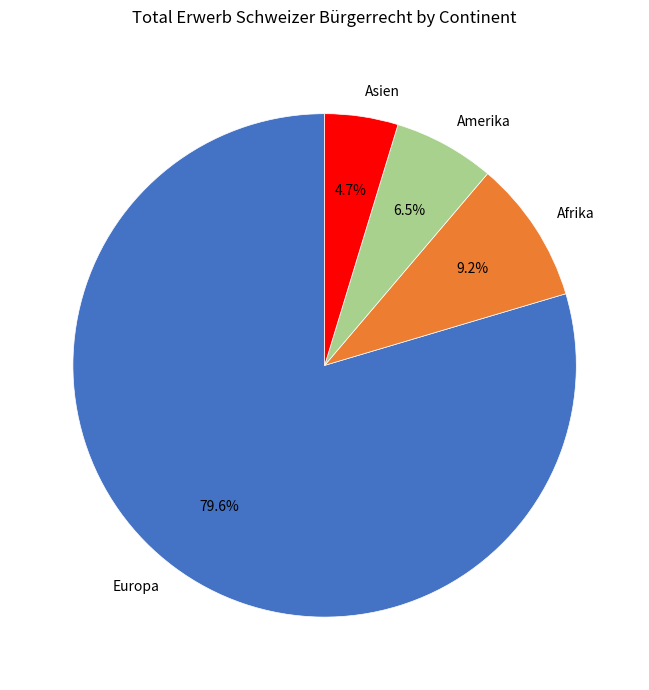

To the nearest percent, what is the average slice percentage?

25%